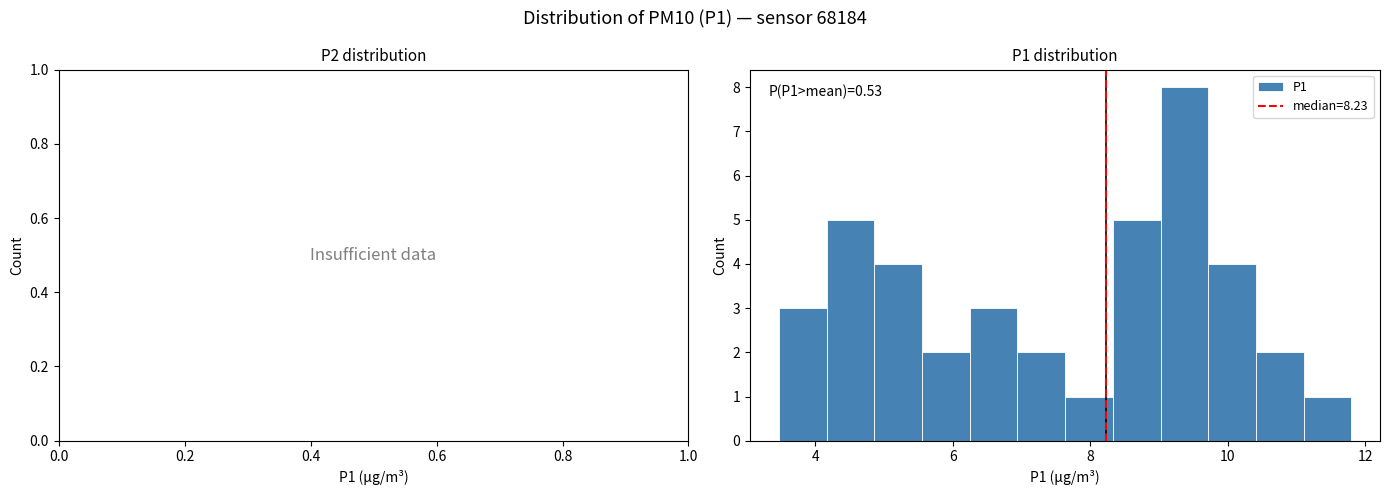

Read against the x-axis, roughly where is the centre of the tallest bar?

9.4